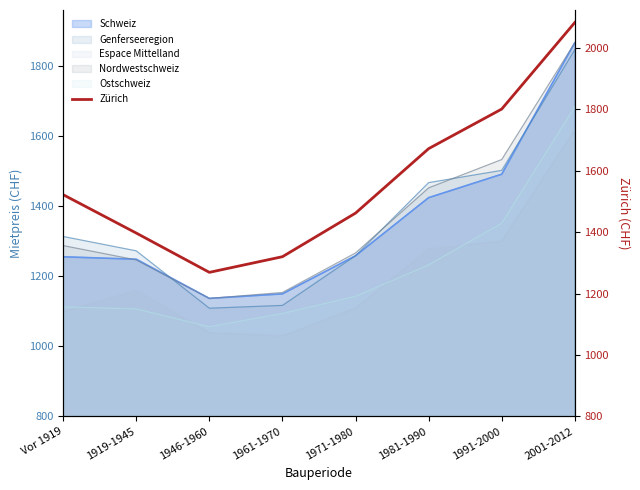

List the labels in order of value, largest first.

2001-2012, 1991-2000, 1981-1990, Vor 1919, 1971-1980, 1919-1945, 1961-1970, 1946-1960